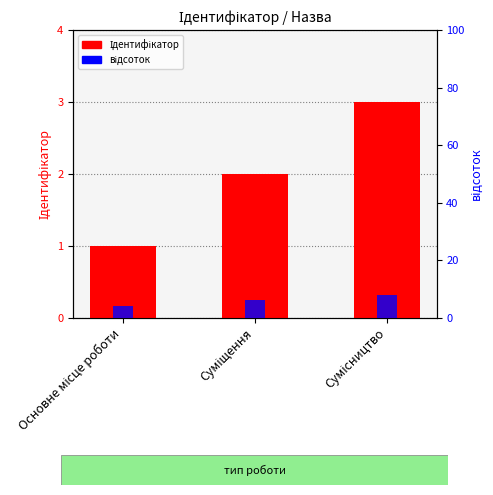

At which label is Ідентифікатор closest to 2?

Суміщення